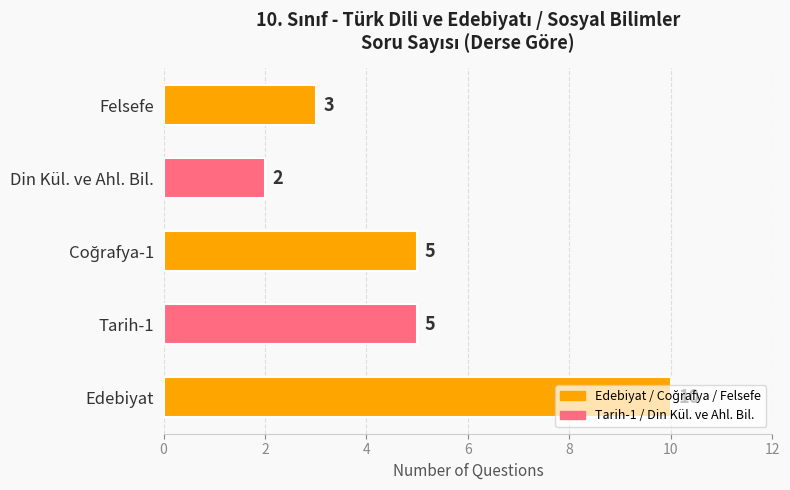

What is the sum of all values?

25